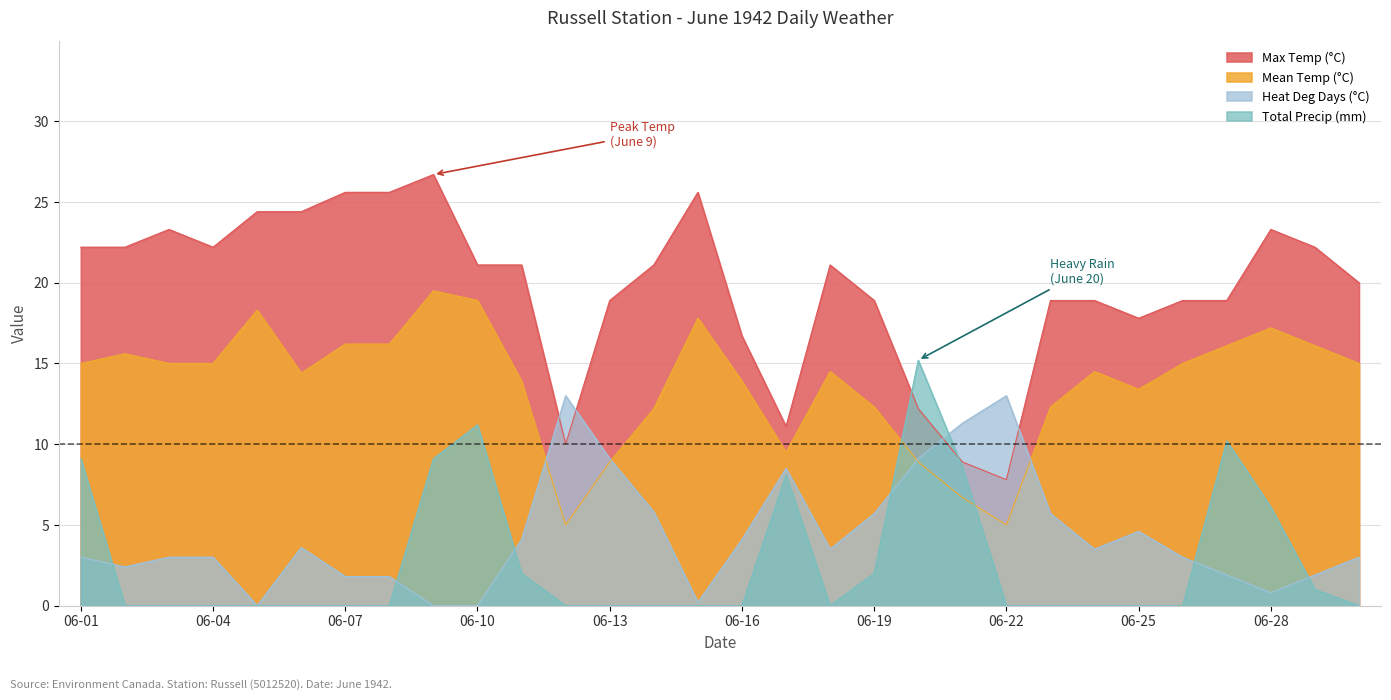

Where does the Max Temp (°C) series first go above 21?

06-01